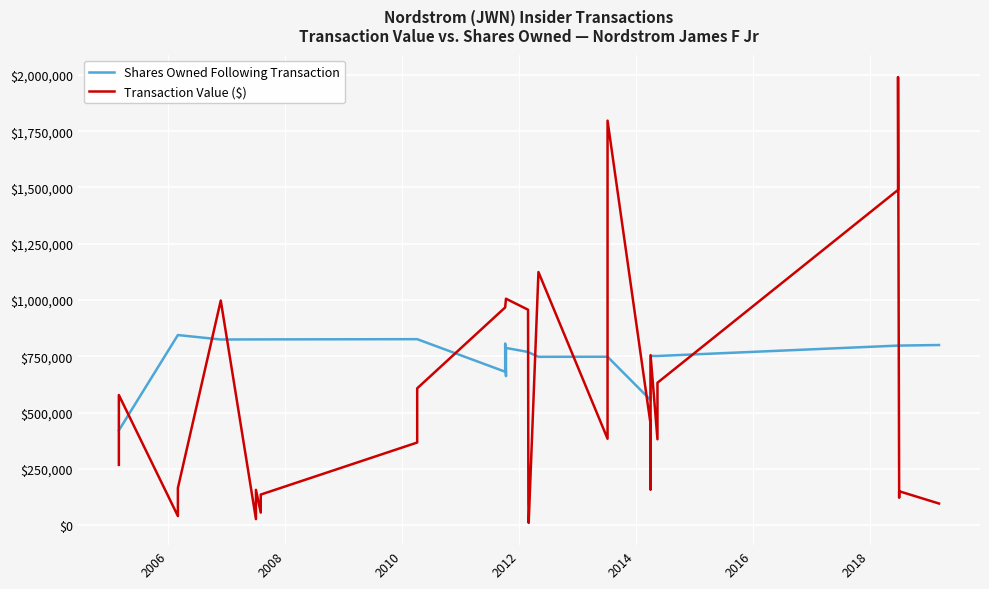

What is the sum of all Shares Owned Following Transaction values?

23351765